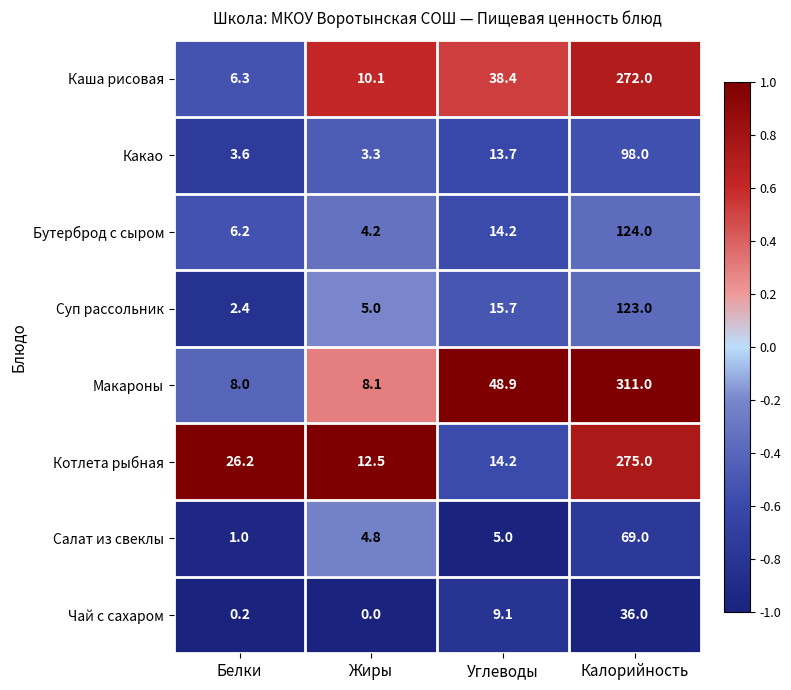

How many values in the Суп рассольник series exceed 15?

2